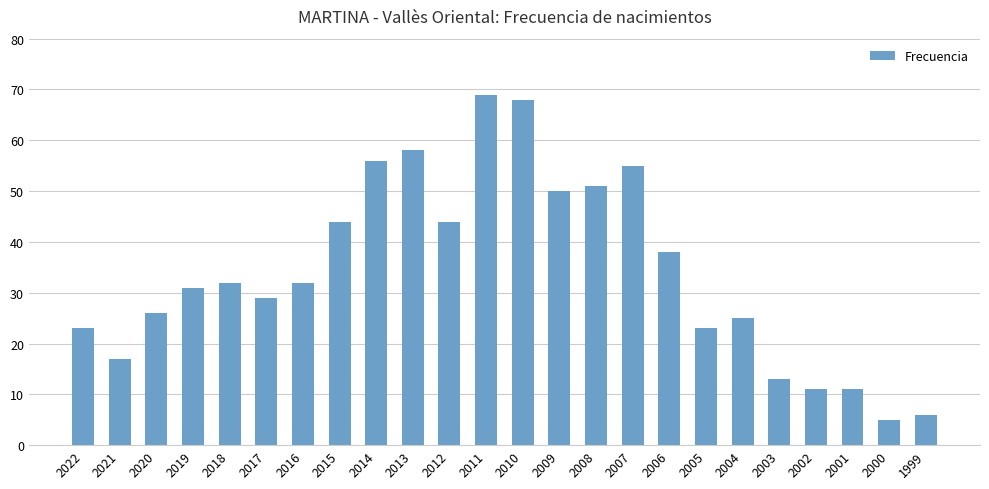

What is the difference between the maximum and minimum values?

64